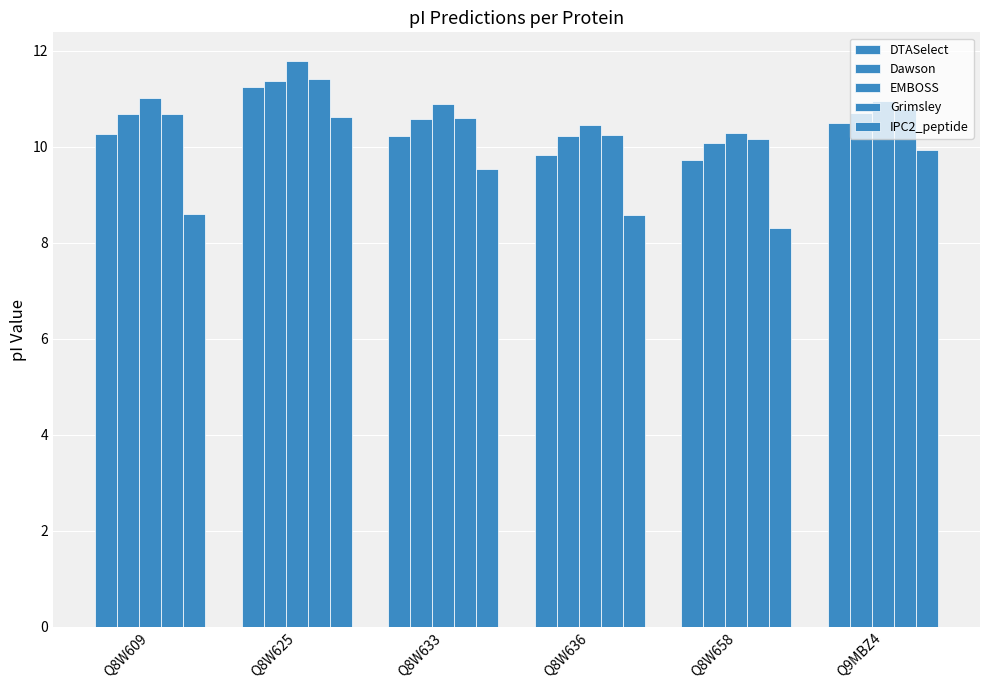

How many categories are shown in the chart?

6